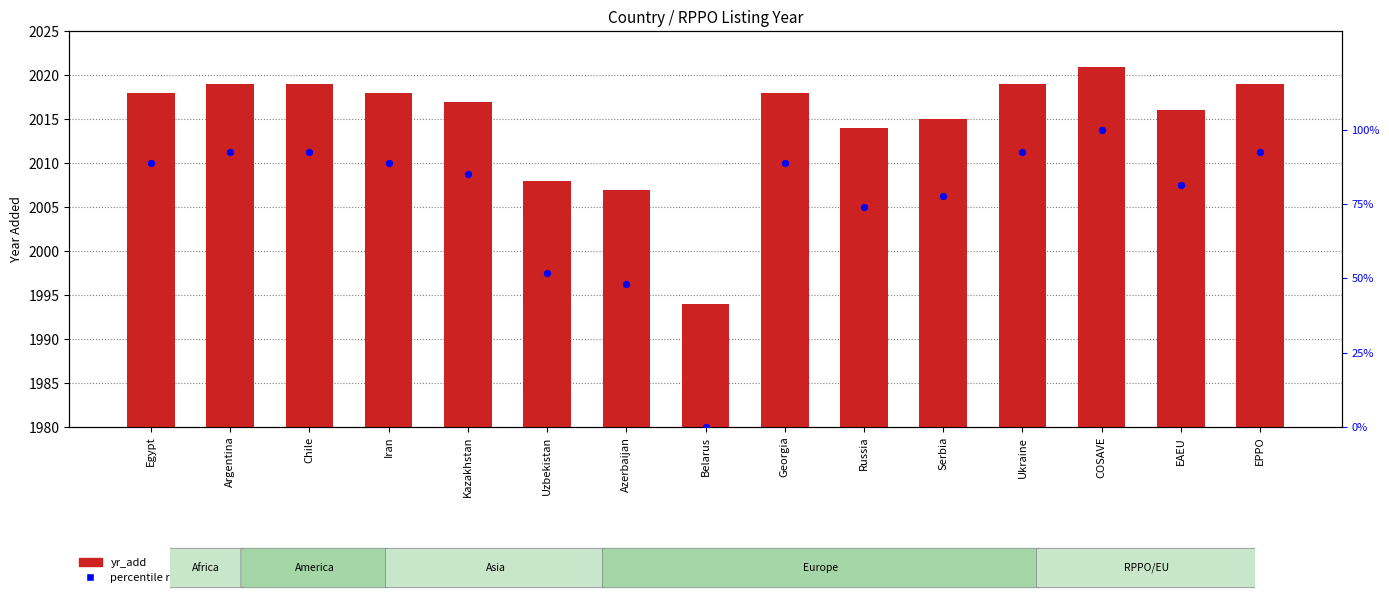

At which category is the sum across all series the highest?

COSAVE